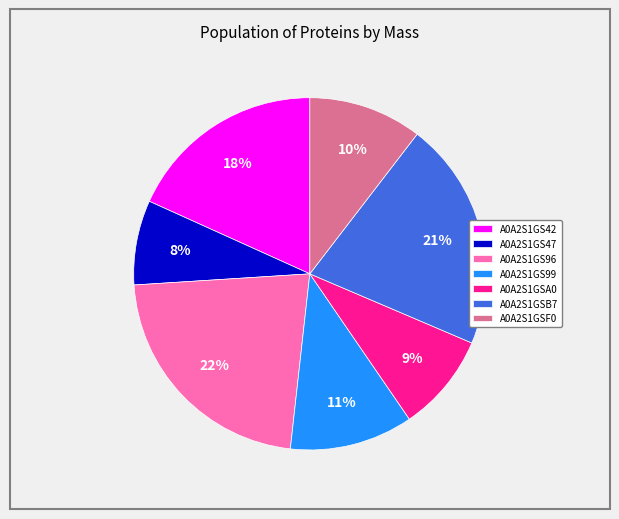

Does A0A2S1GSA0 represent more than half of the total?

No